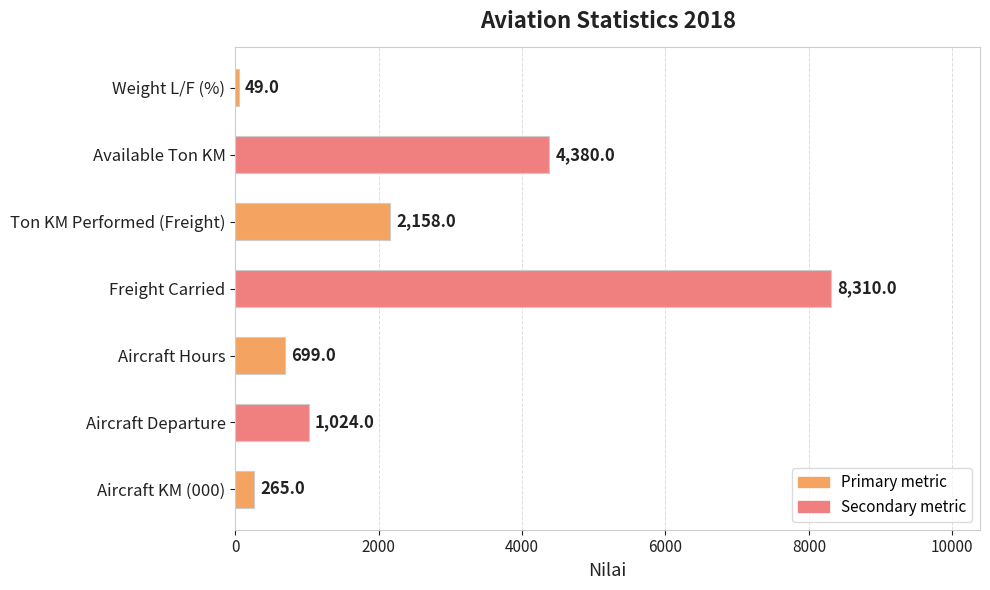

The value at Weight L/F (%) is 49. True or false?

True